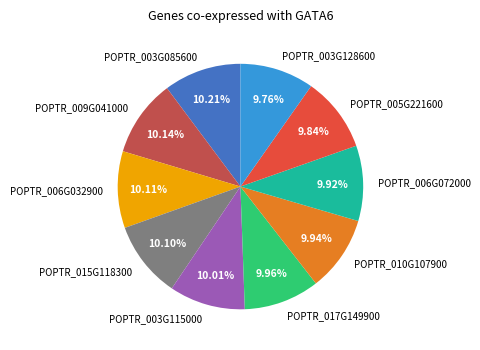

Count the number of slices in the pie.

10